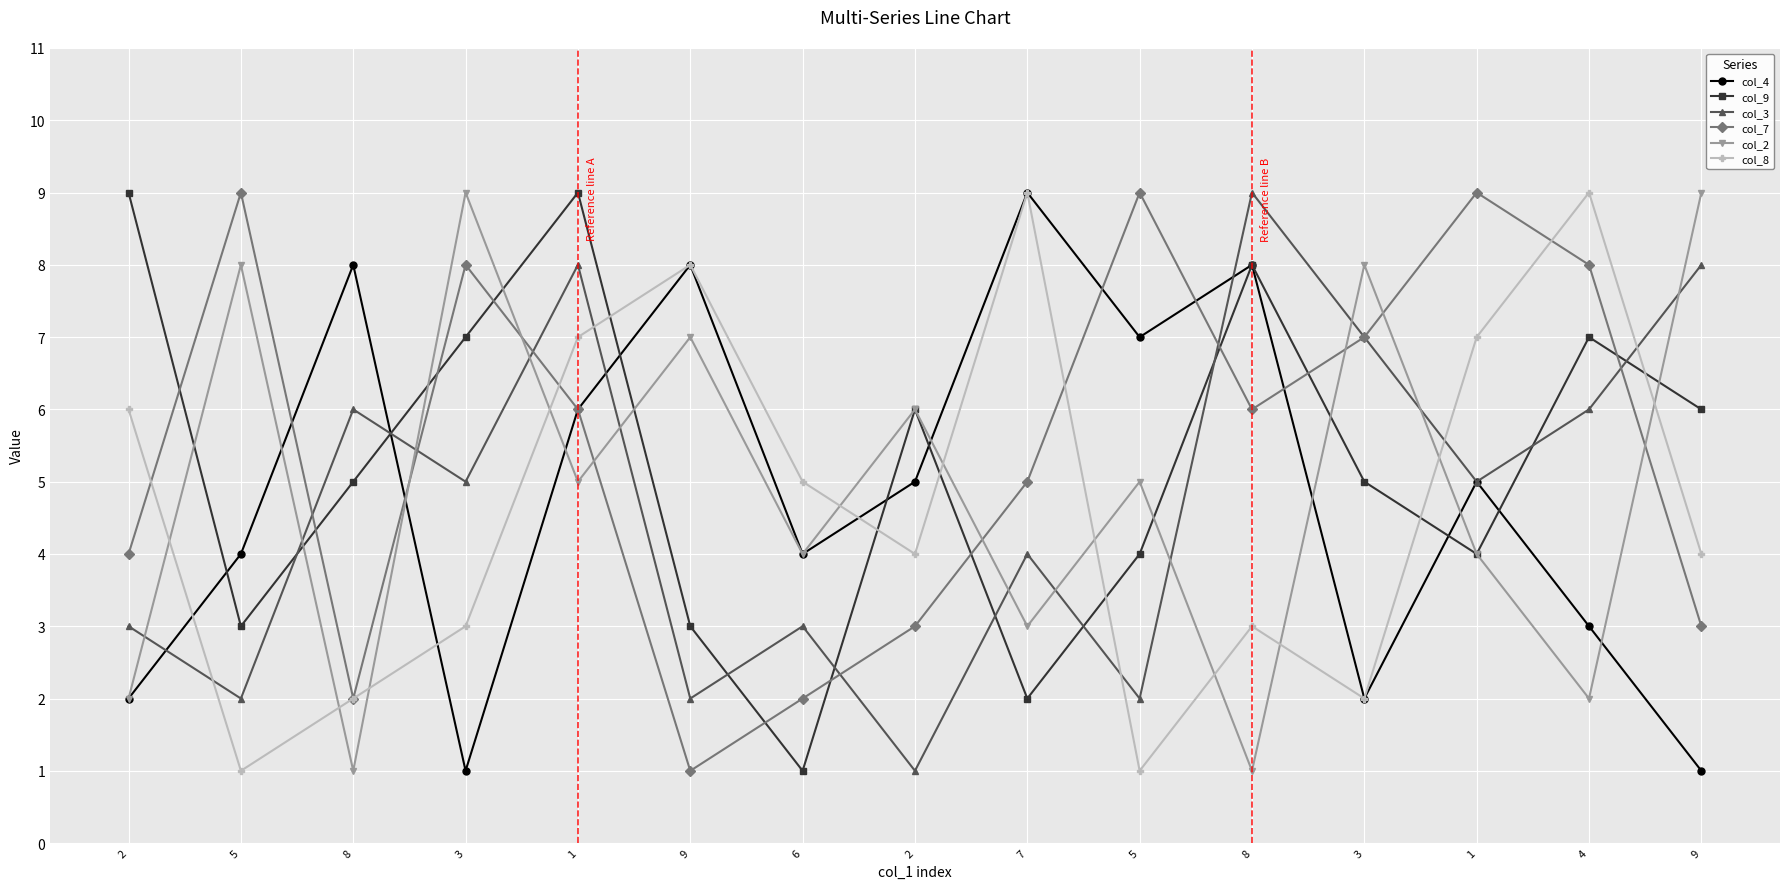

Count the col_7 values in the range 3 to 8.

9